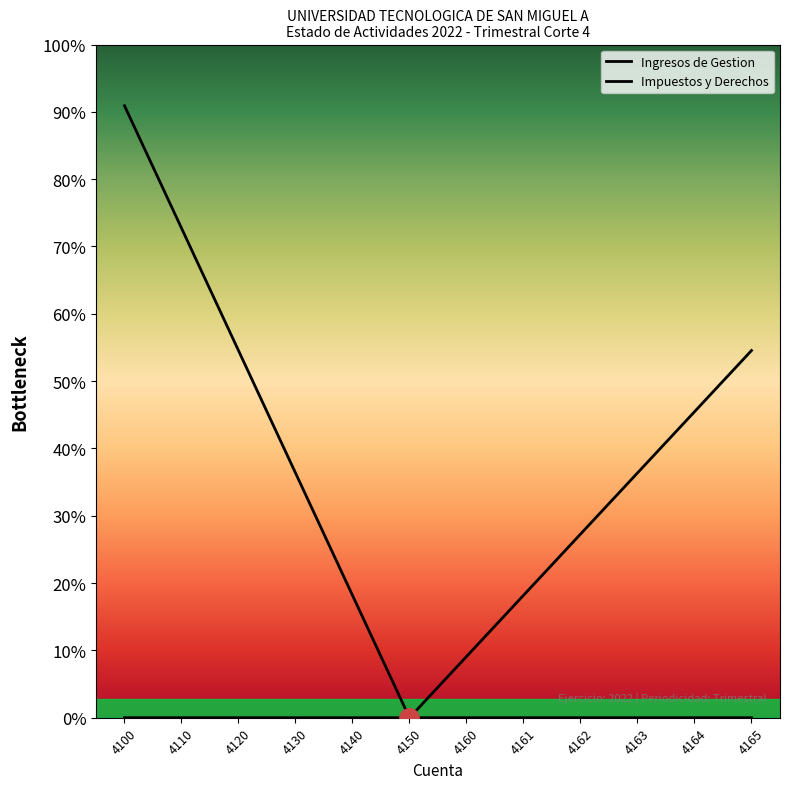

Does the chart have visible grid lines?

No